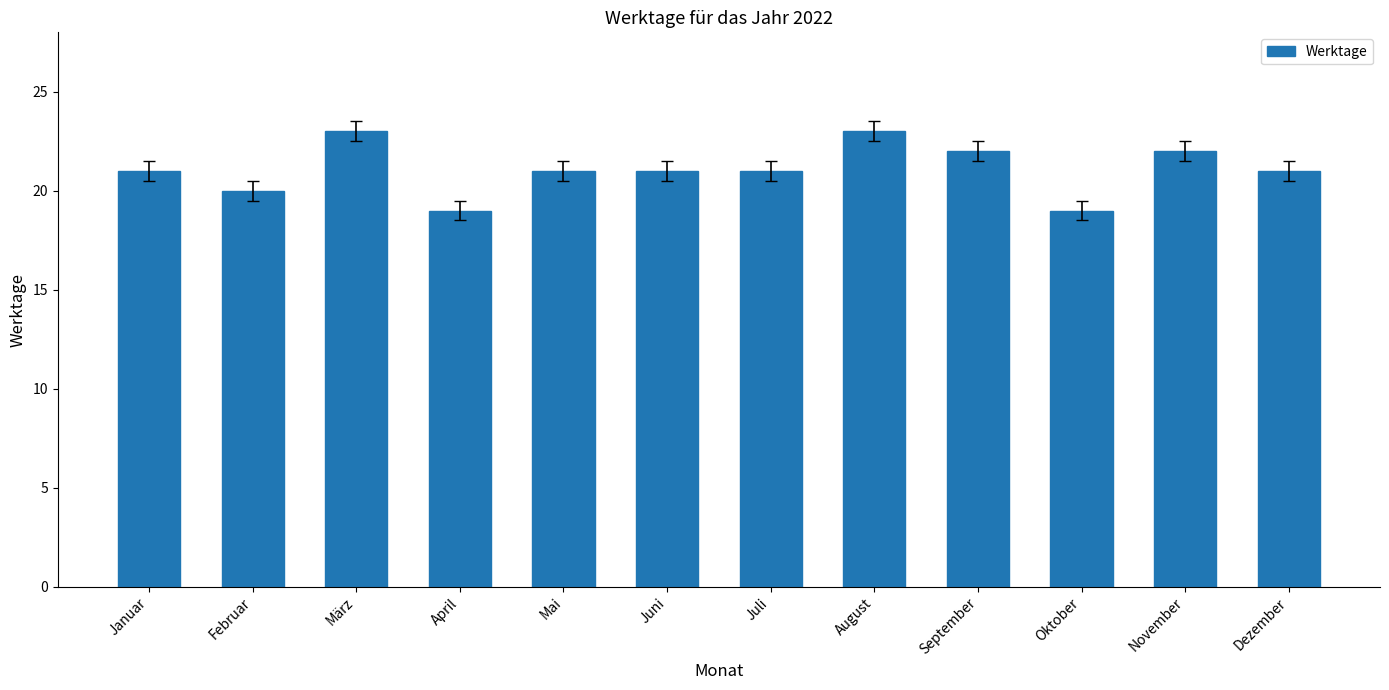

What position from the left is Dezember?

12